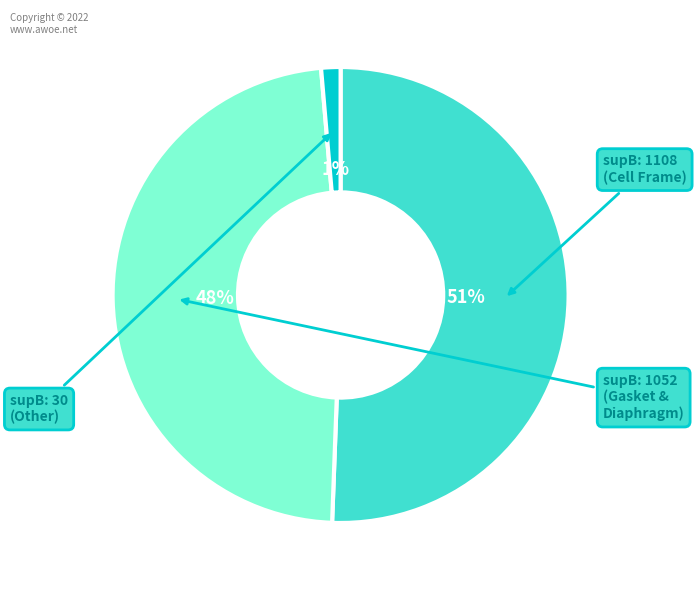

Which category has the biggest portion of the pie?

supB: 1108